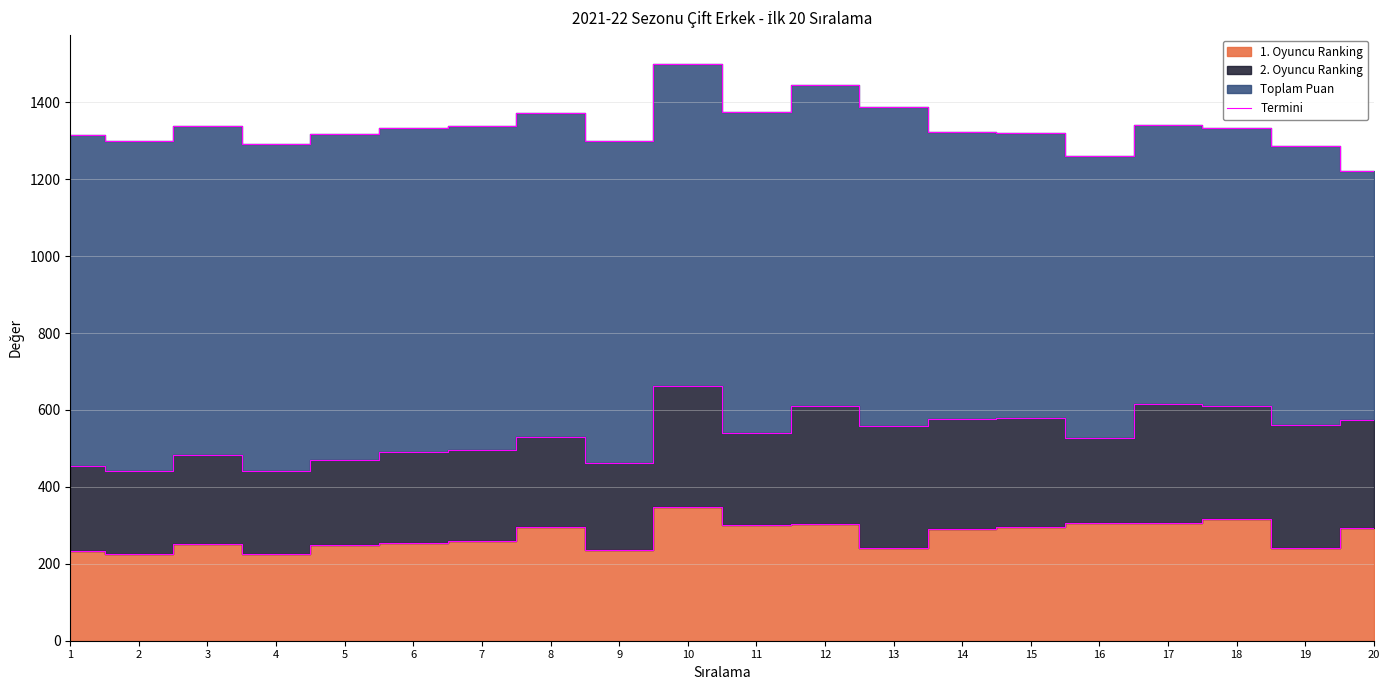

Where does the data first go above 291?

8